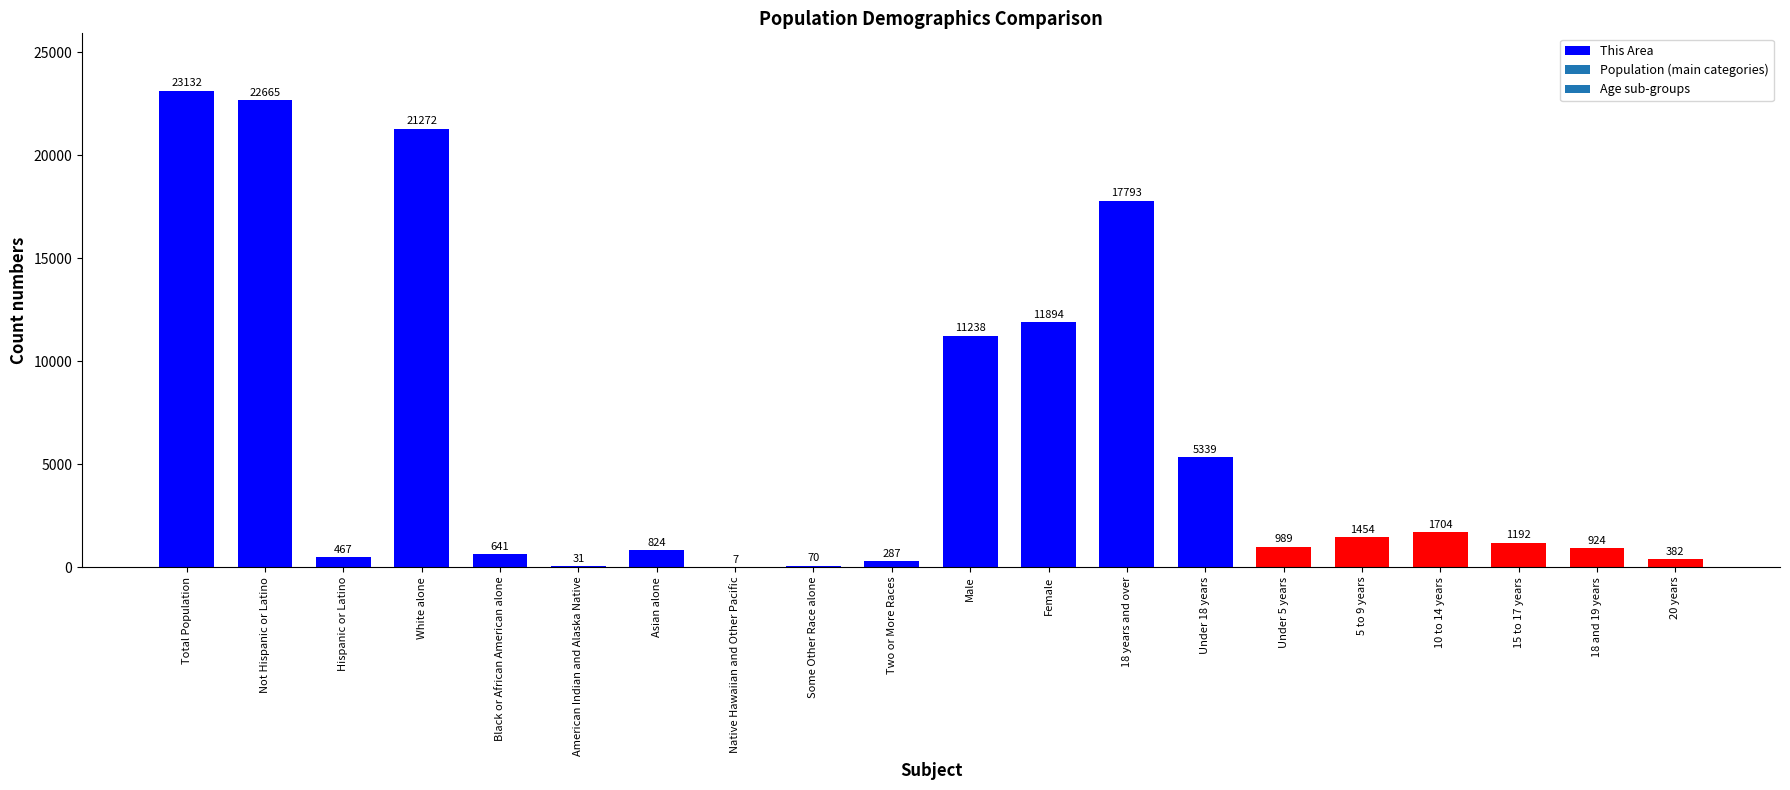

What is the sum of the values at Hispanic or Latino and 18 years and over?

18260